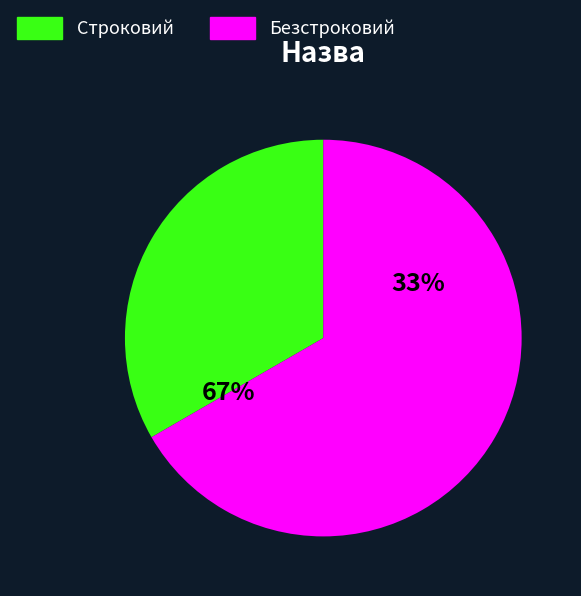

Combined, do Безстроковий and Строковий account for over 50%?

Yes